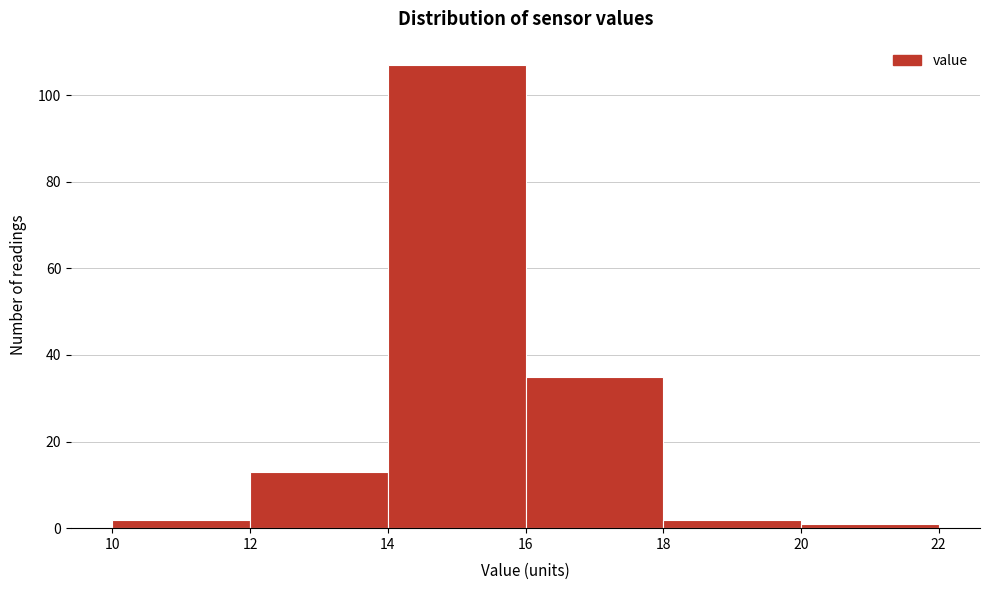

Which range on the x-axis has the tallest bar?

14 to 16